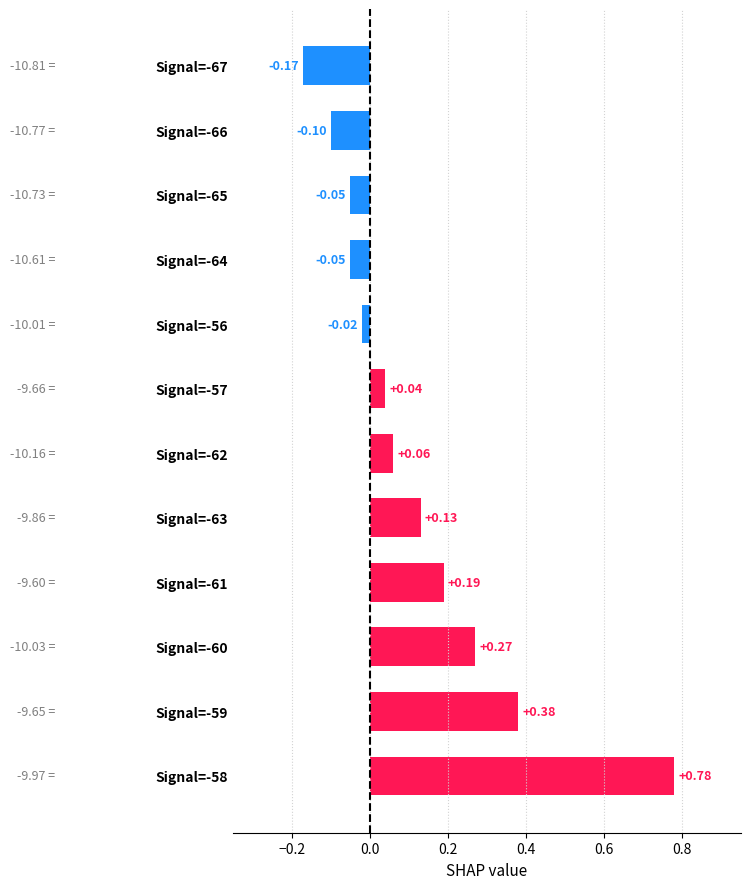

Which has a higher value, Signal=-66 or Signal=-58?

Signal=-58